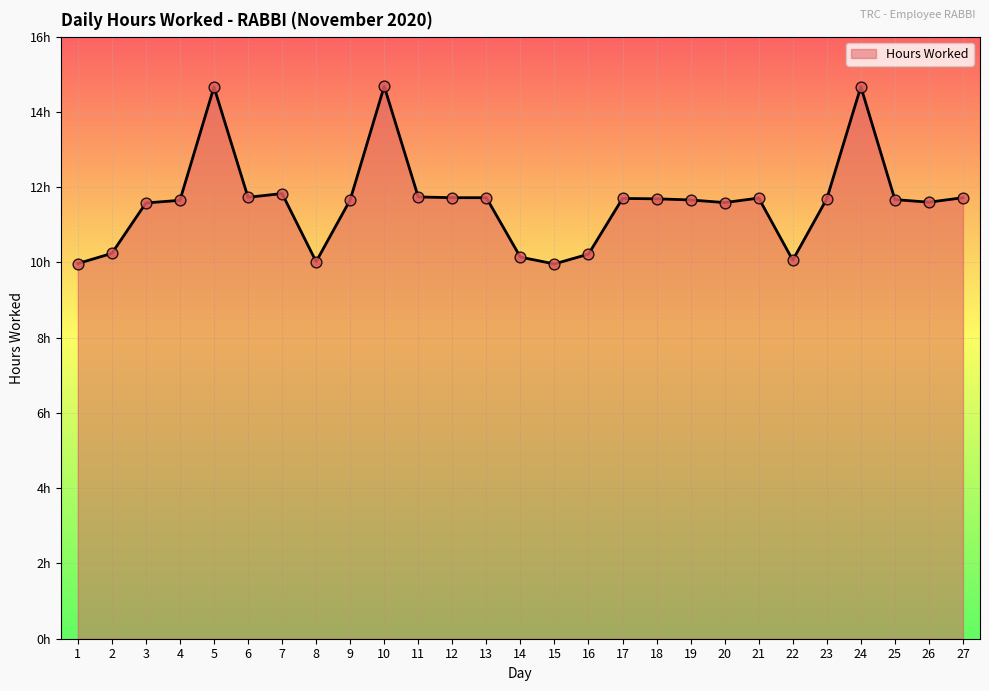

Does the chart have visible grid lines?

Yes